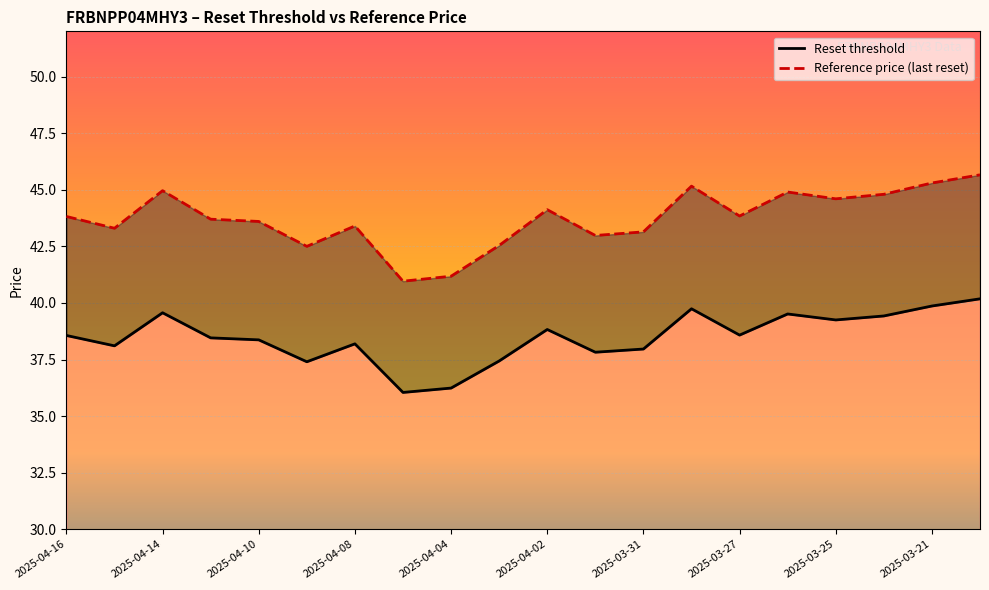

At 2025-04-14, list the series in order from largest to smallest.

Reference price (last reset), Reset threshold